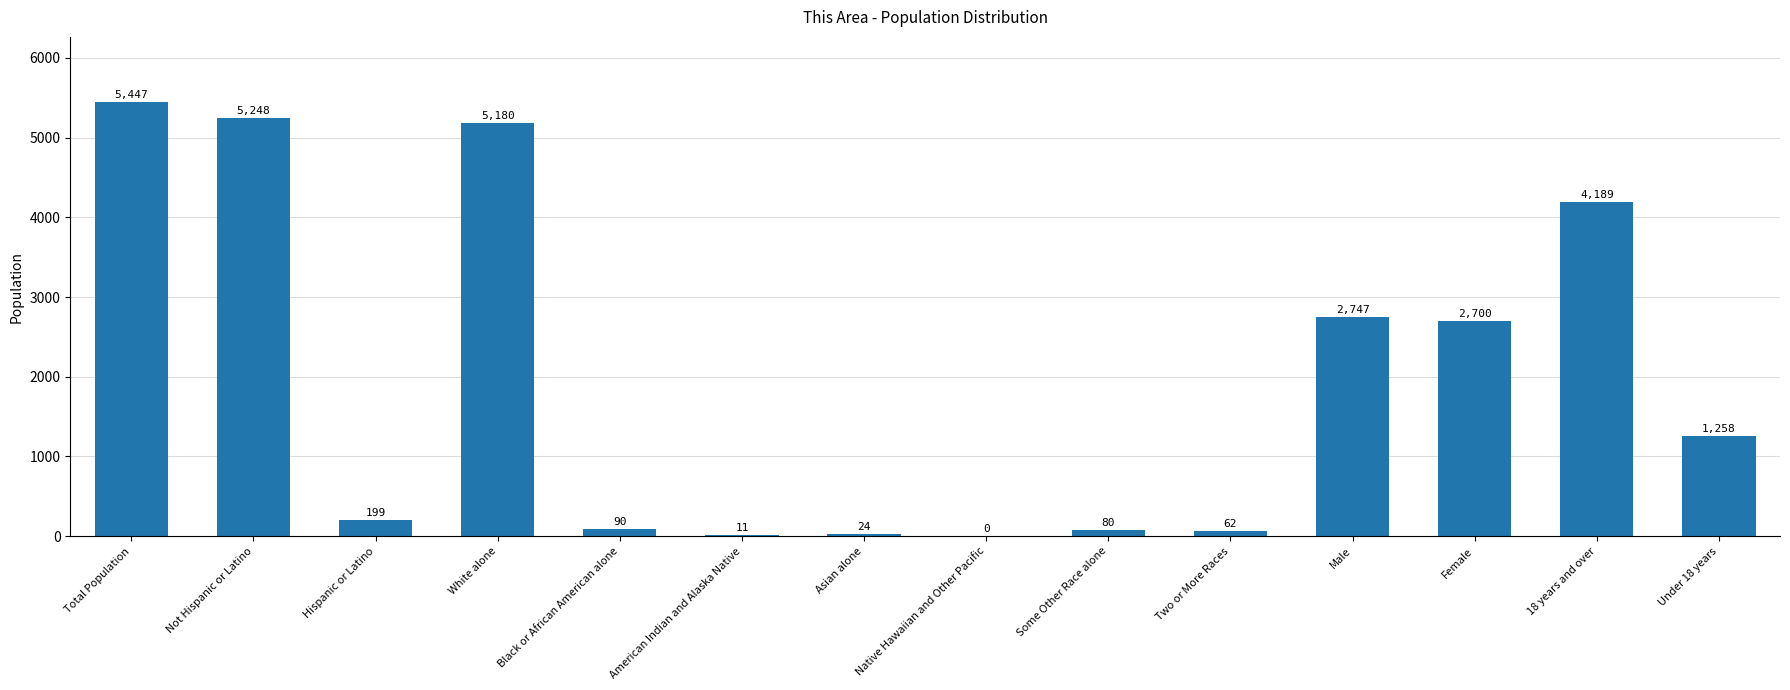

Count the number of categories in the chart.

14